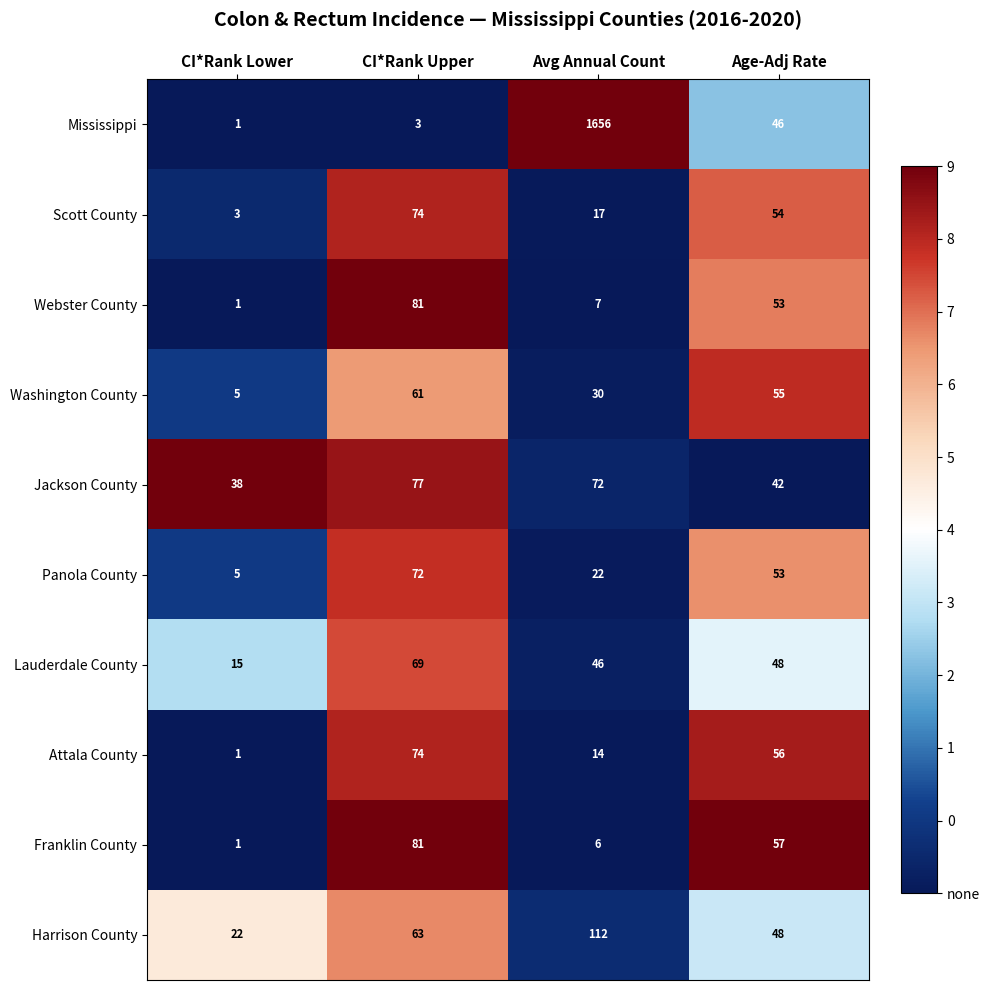

What is the total value across all series at Age-Adj Rate?

512